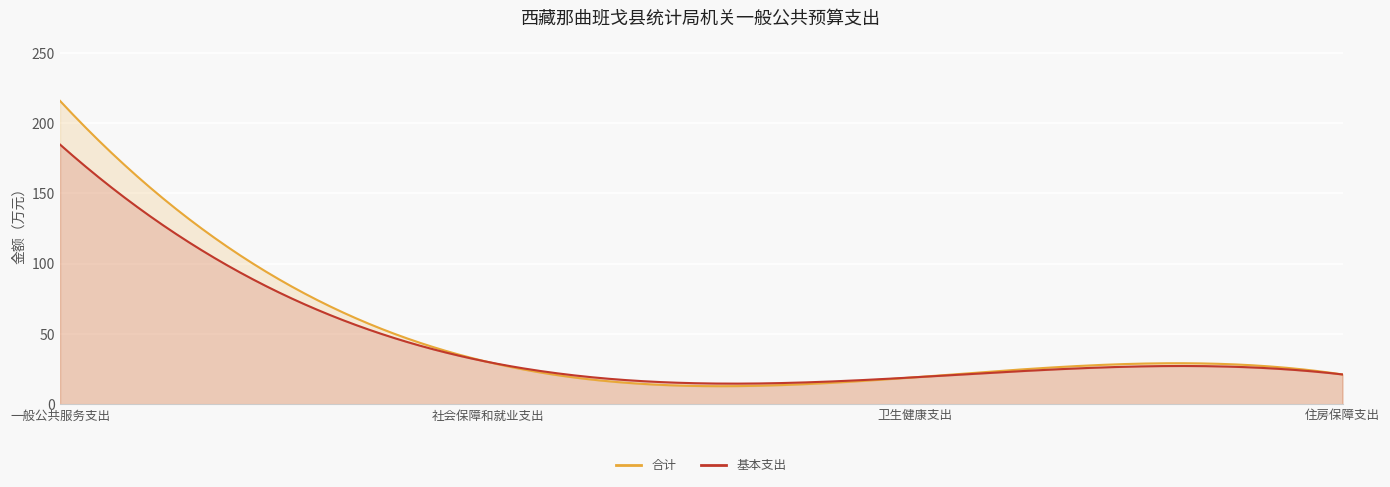

Which series has the largest total across all categories?

合计